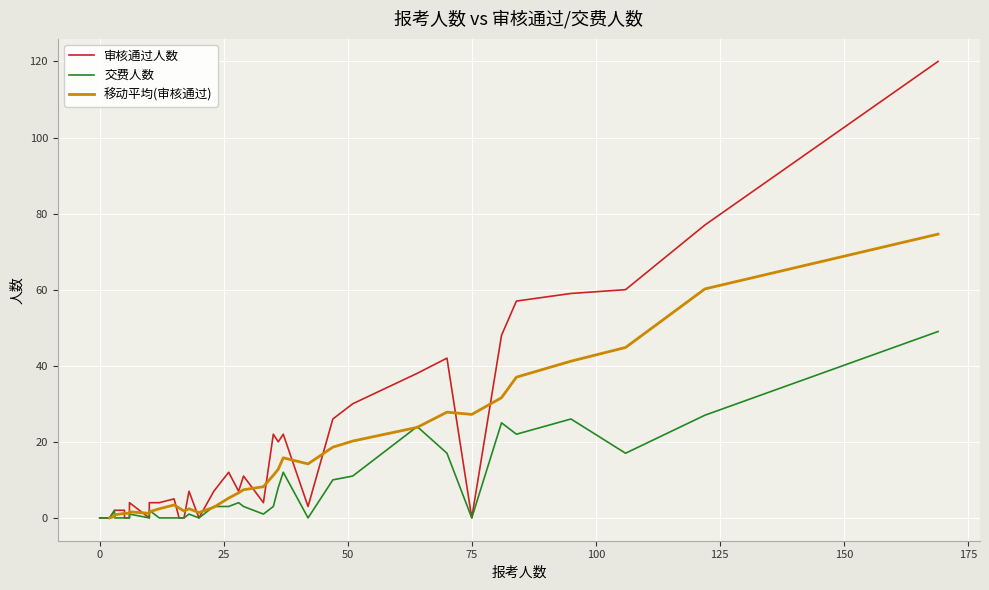

What is the label of the 37th point from the left?

3